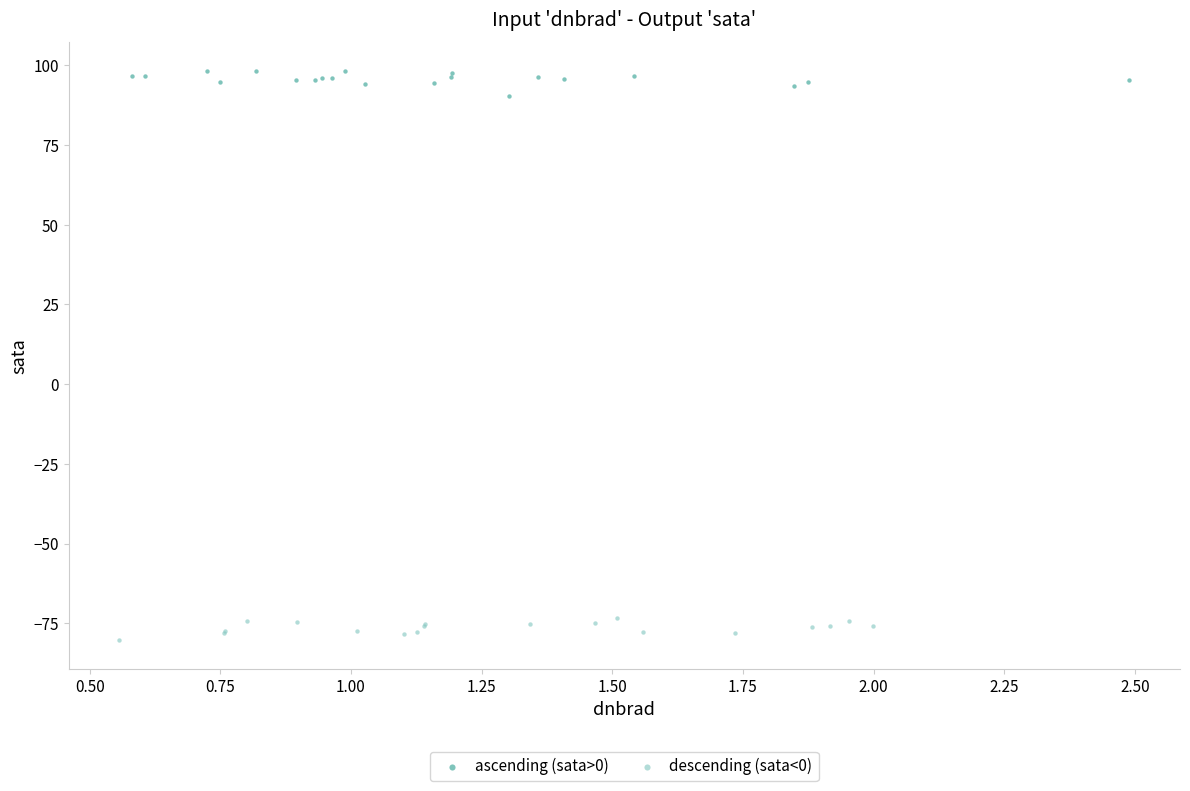

Which series contains the lowest Y value?

descending (sata<0)